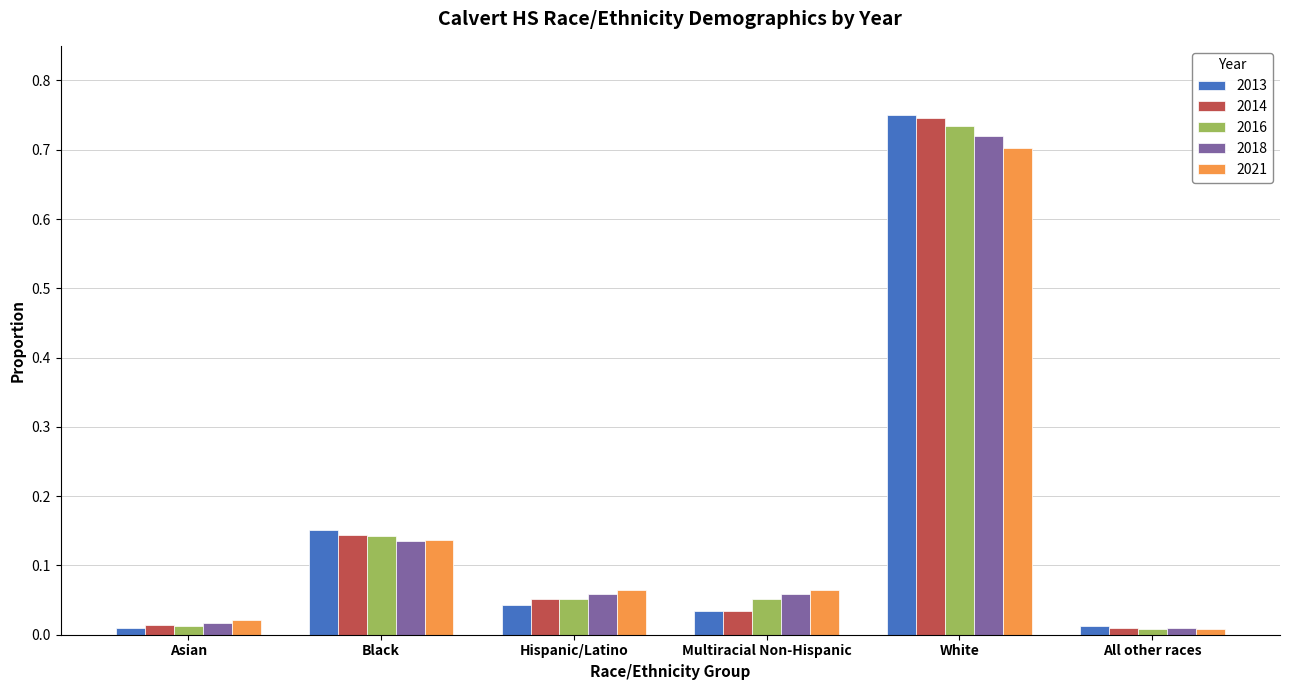

Does the chart contain stacked bars?

No